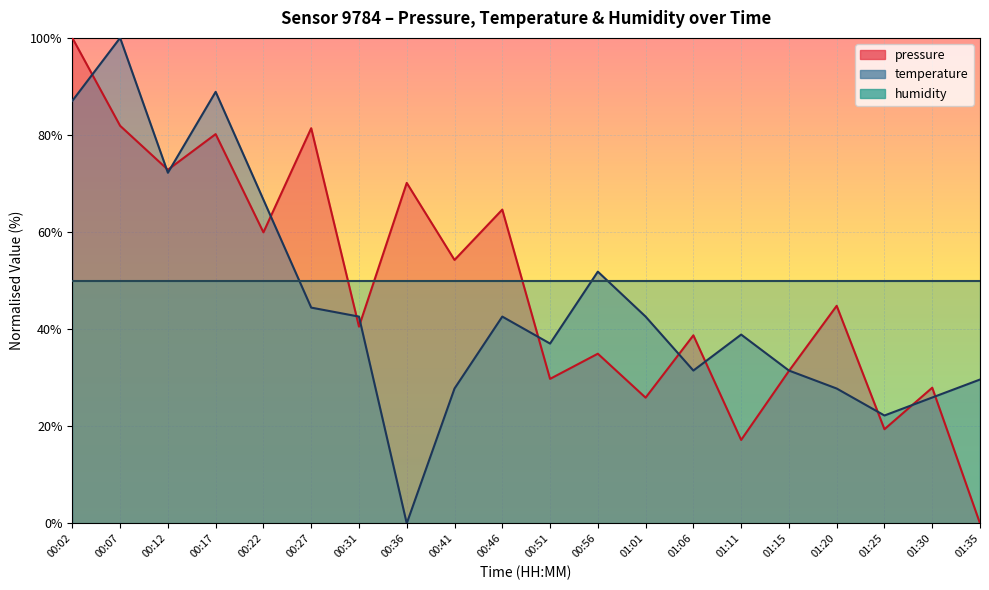

At which category is the sum across all series the highest?

00:02